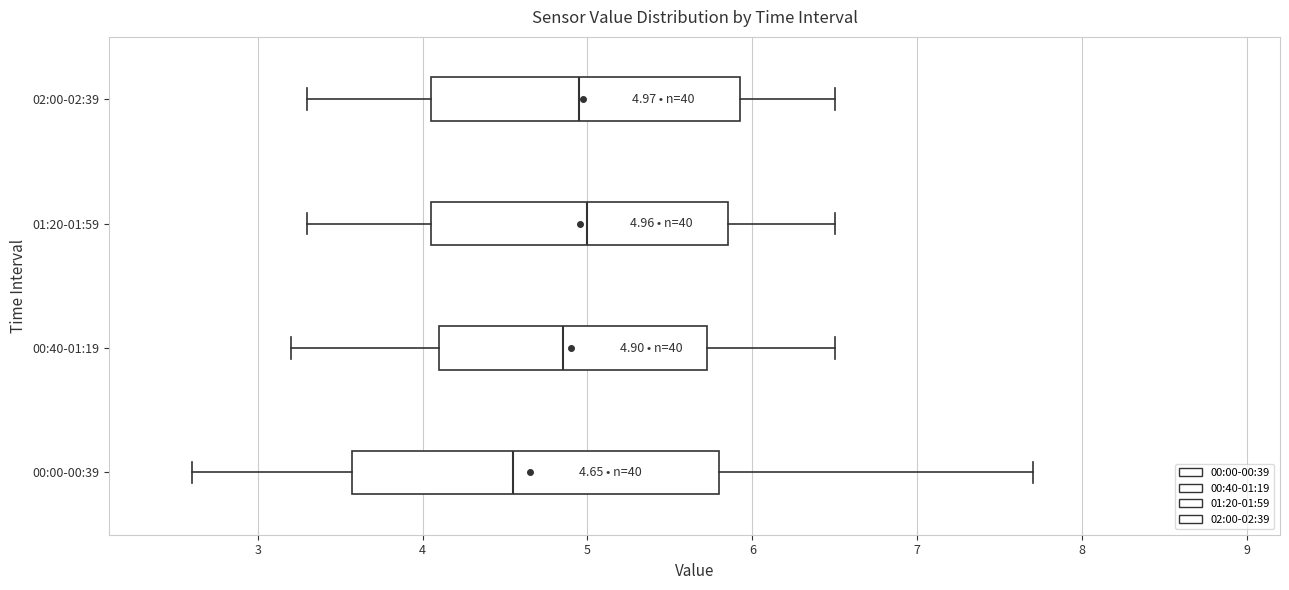

Comparing the boxes themselves (not the whiskers), which one is the widest?

00:00-00:39